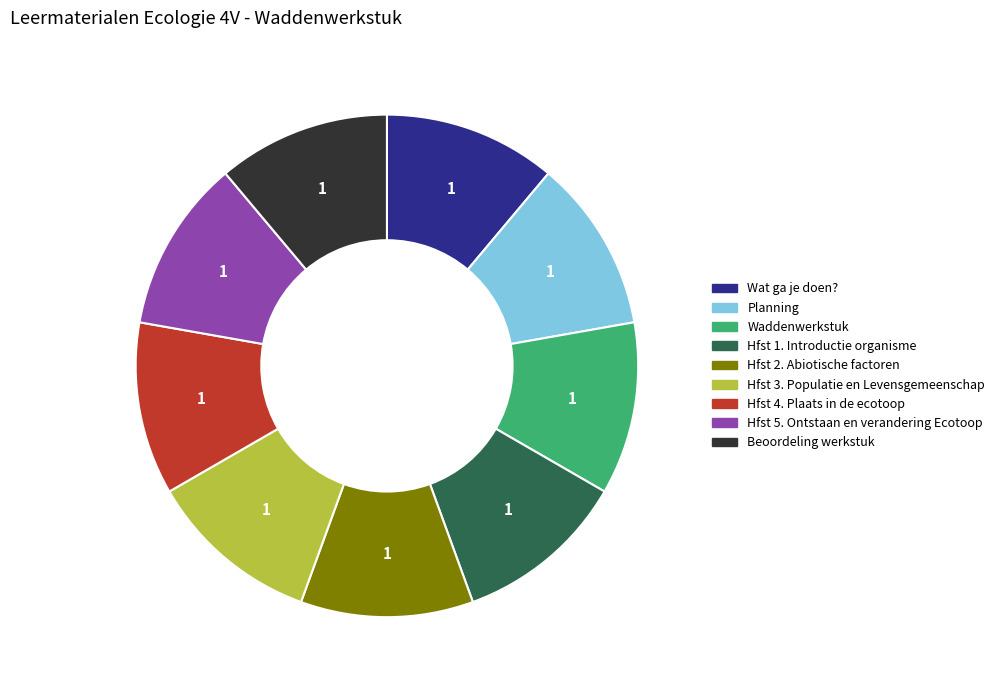

How many slices are in this pie chart?

9